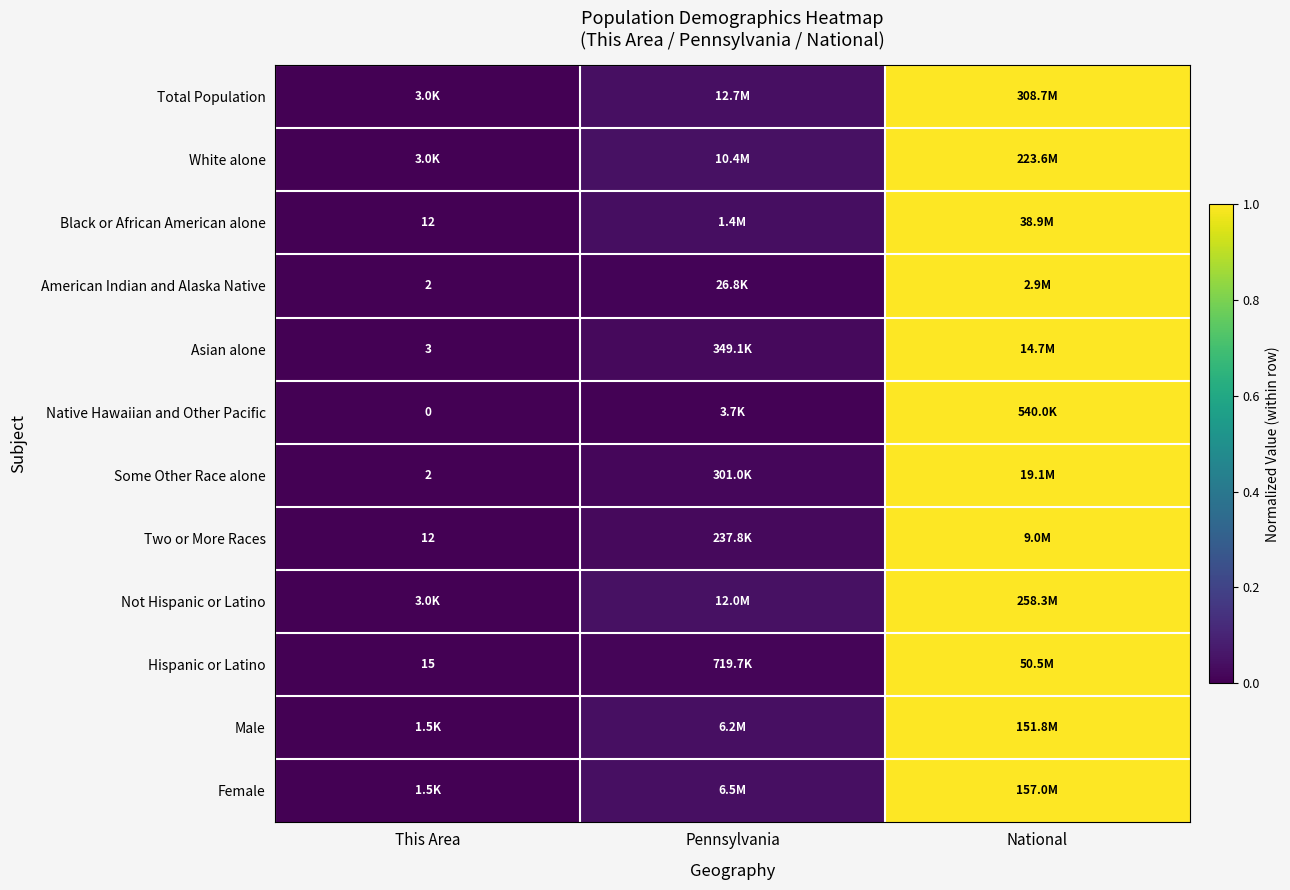

At how many categories does at least one series exceed 0?

3